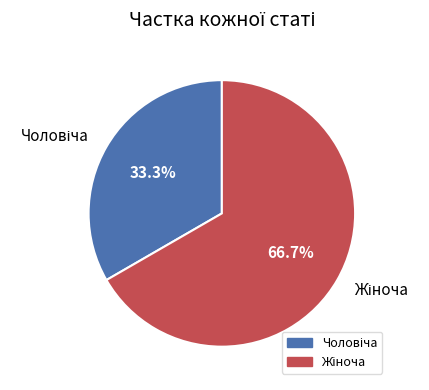

Is there any slice that represents more than half of the pie?

Yes